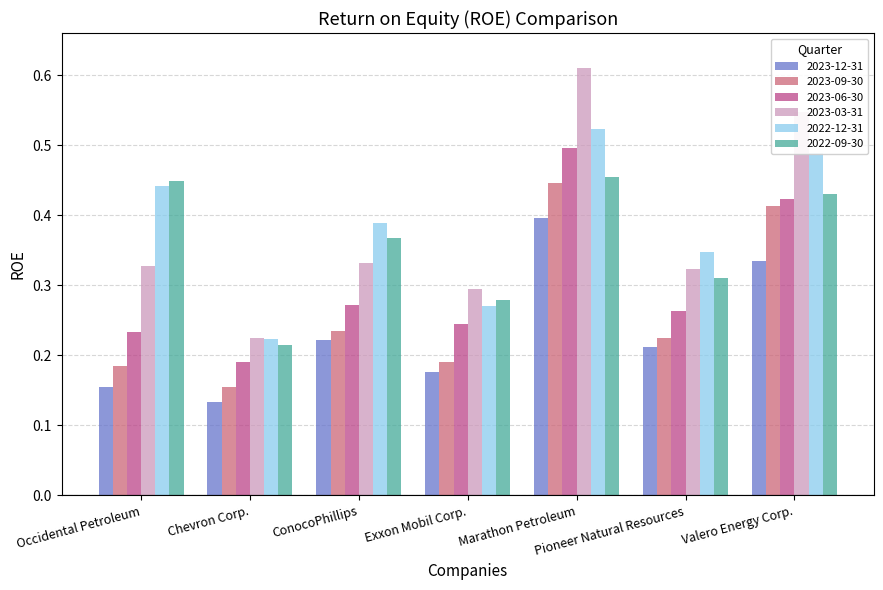

Which label corresponds to the smallest value in the chart?

Chevron Corp.